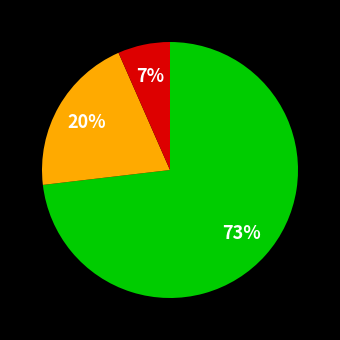

How many slices are in this pie chart?

3